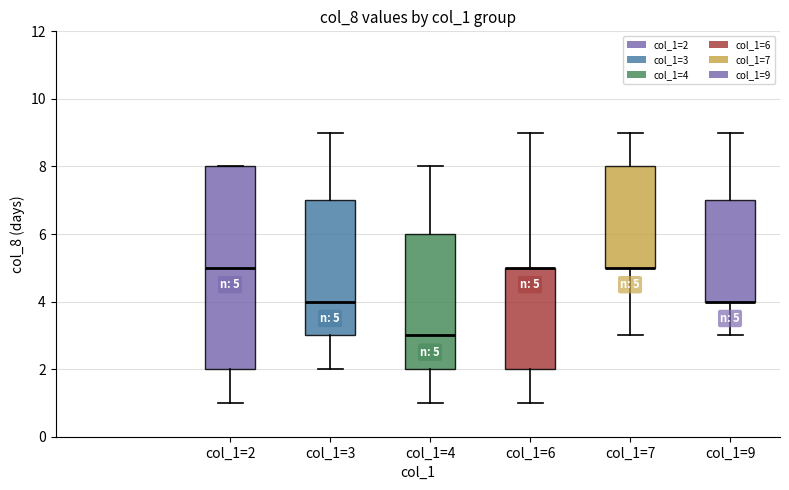

Comparing the boxes themselves (not the whiskers), which one is the tallest?

col_1=2